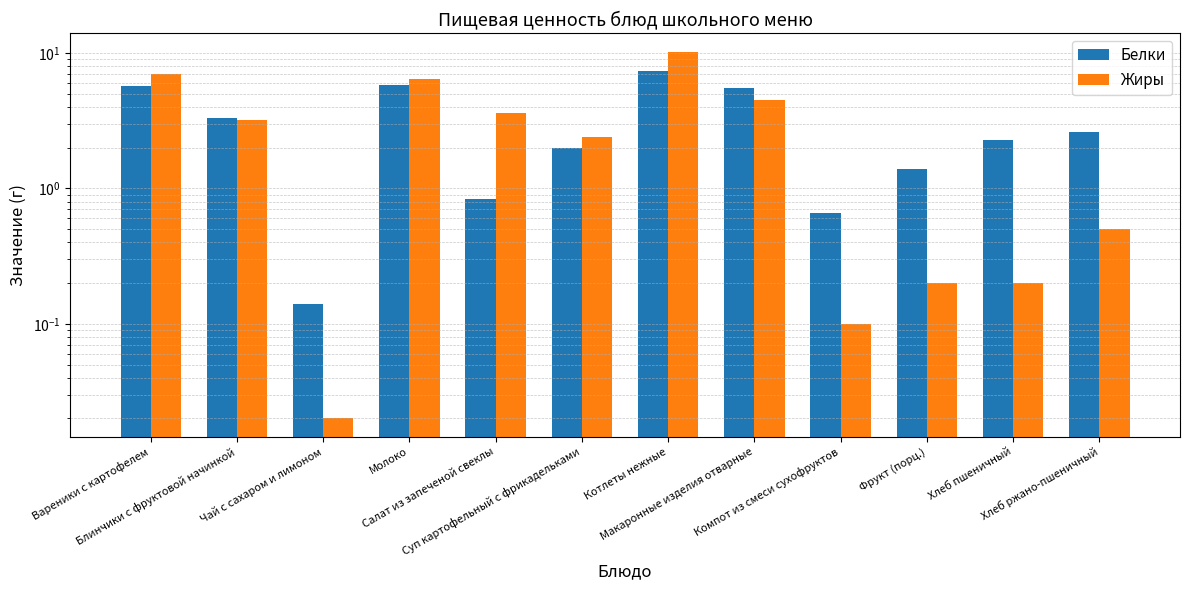

Reading right to left, transcribe all the data shown in this chart.

Белки: Хлеб ржано-пшеничный=2.6	Хлеб пшеничный=2.3	Фрукт (порц.)=1.4	Компот из смеси сухофруктов=0.7	Макаронные изделия отварные=5.5	Котлеты нежные=7.4	Суп картофельный с фрикадельками=2.0	Салат из запеченой свеклы=0.8	Молоко=5.8	Чай с сахаром и лимоном=0.1	Блинчики с фруктовой начинкой=3.3	Вареники с картофелем=5.7
Жиры: Хлеб ржано-пшеничный=0.5	Хлеб пшеничный=0.2	Фрукт (порц.)=0.2	Компот из смеси сухофруктов=0.1	Макаронные изделия отварные=4.5	Котлеты нежные=10.3	Суп картофельный с фрикадельками=2.4	Салат из запеченой свеклы=3.6	Молоко=6.4	Чай с сахаром и лимоном=0.0	Блинчики с фруктовой начинкой=3.2	Вареники с картофелем=7.0